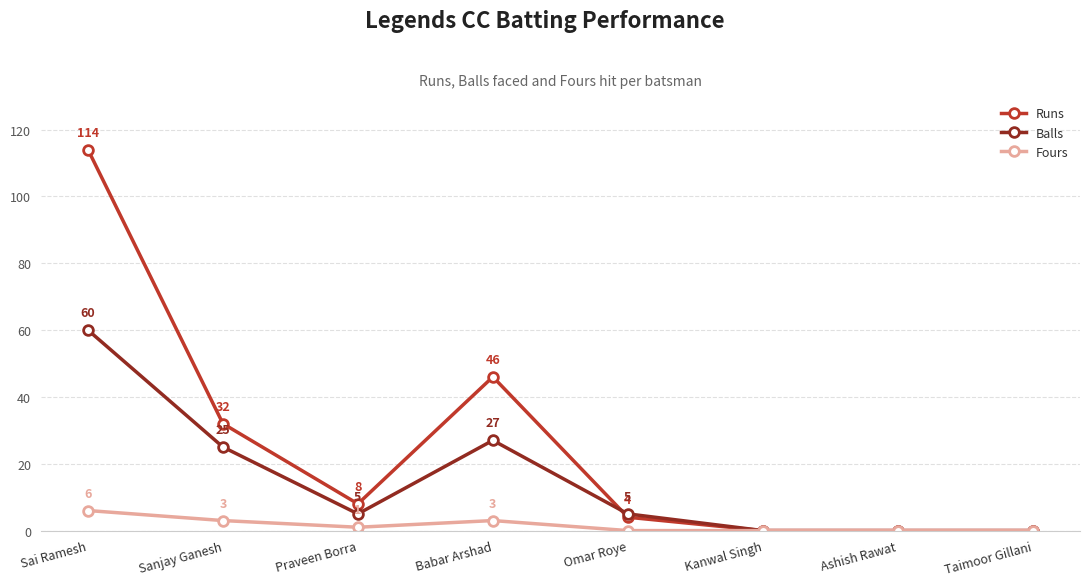

What is the spread (max minus min) of values at Omar Roye?

5